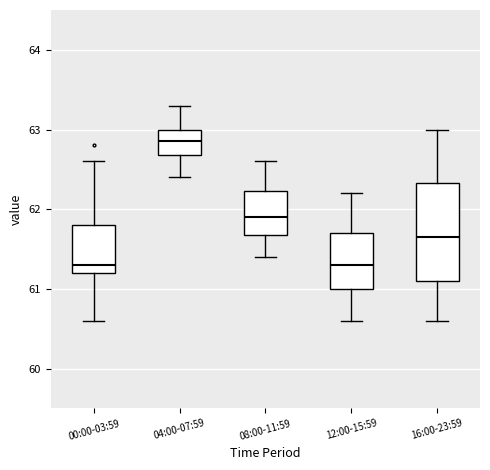

Which box's median line is the highest?

04:00-07:59